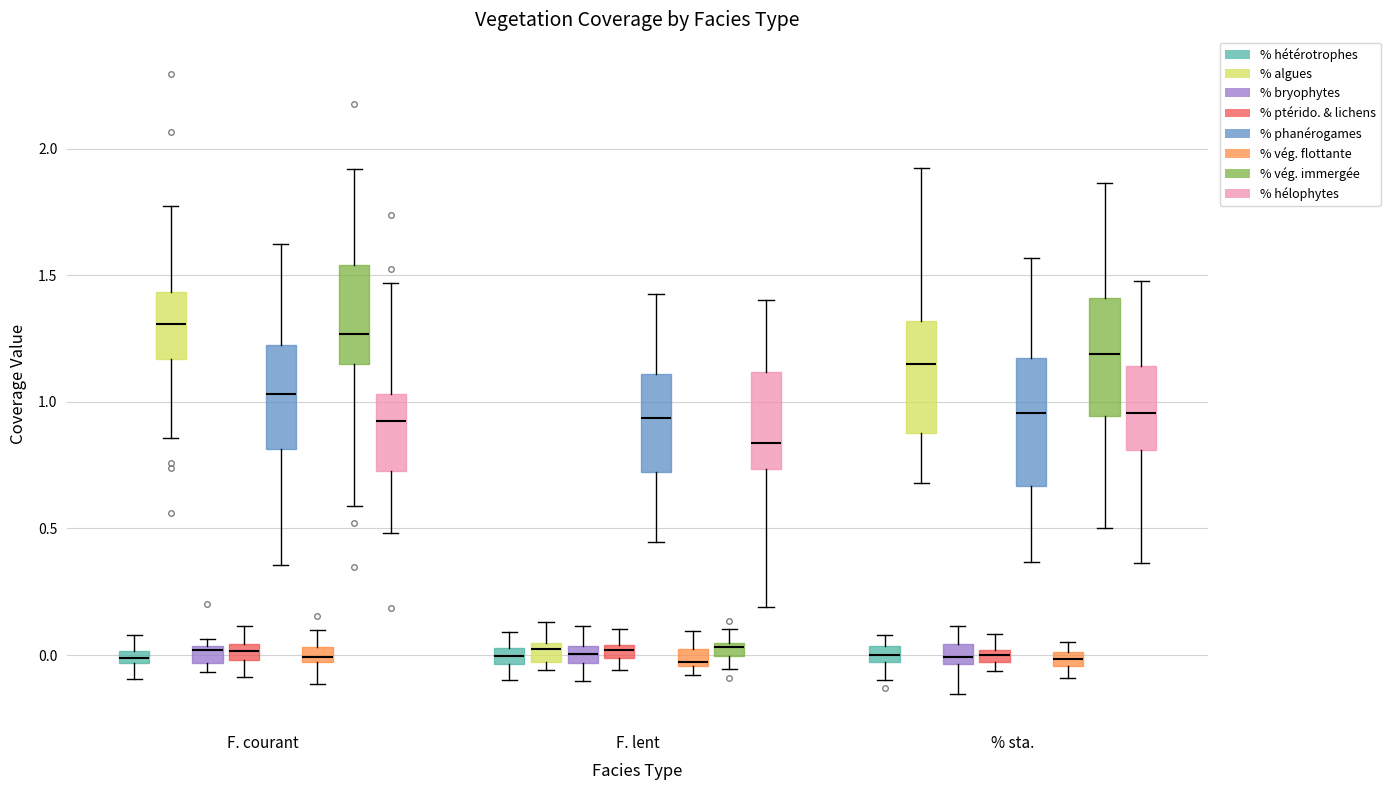

Where is the upper edge of the box for F. lent (% algues) on the y-axis? The values are not printed on the chart, so give them approximately, as read against the axis.

0.05